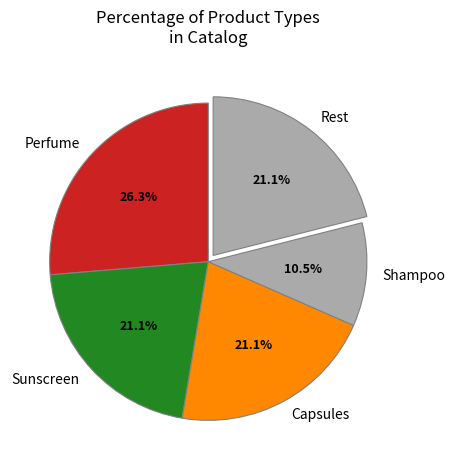

What is the total percentage of Perfume and Shampoo?

36.8%